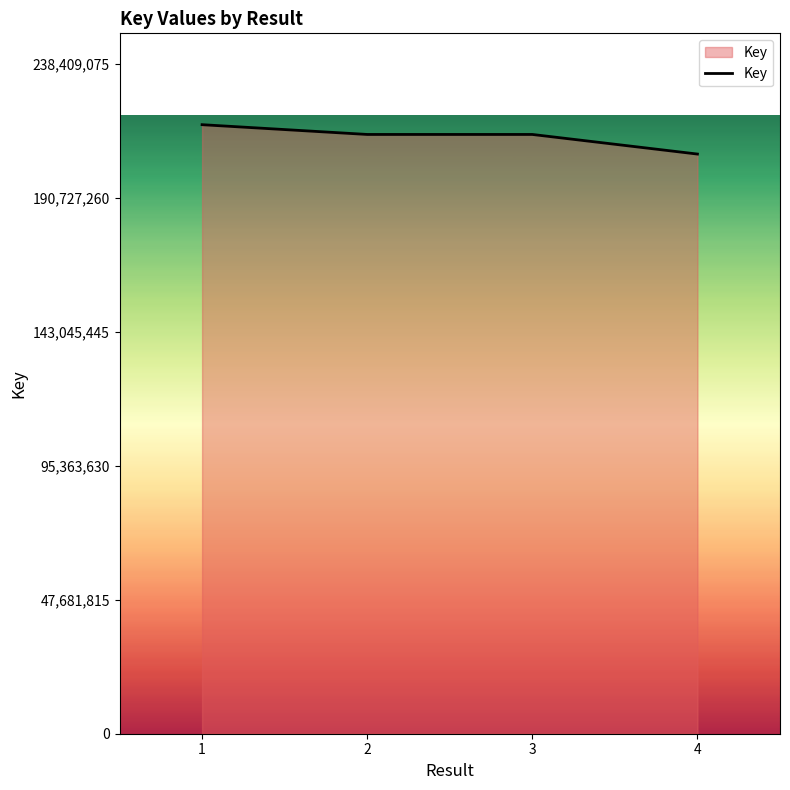

Which label corresponds to the largest value in the chart?

1